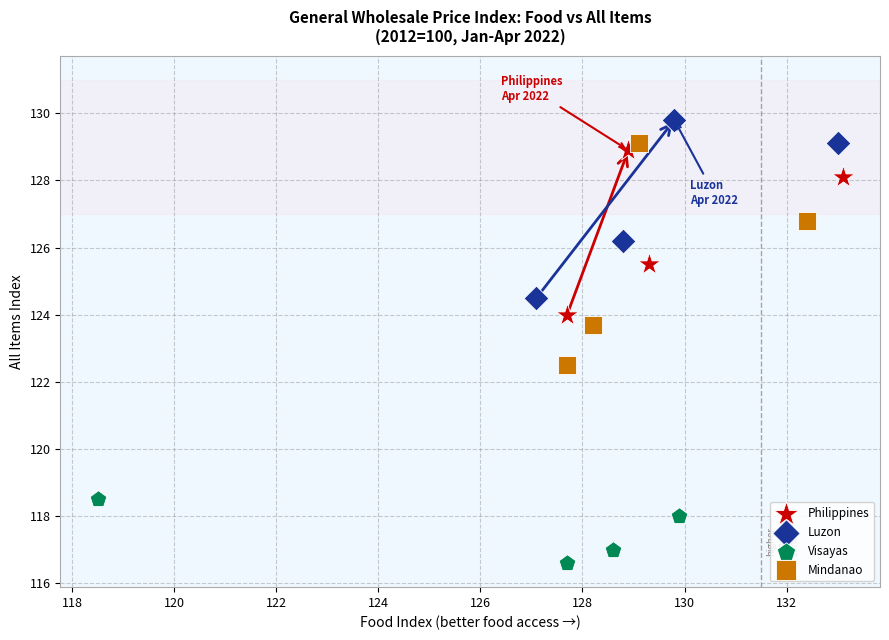

Which series has the widest spread of Y values?

Mindanao